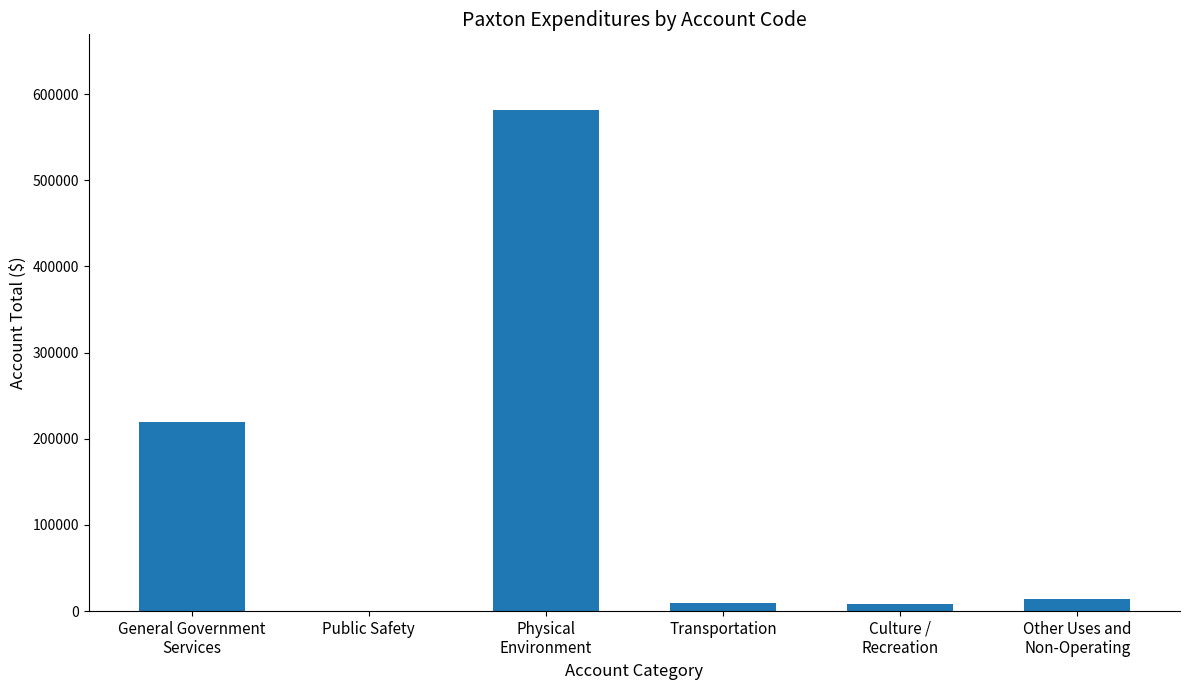

What is the maximum value shown in the chart?

582142